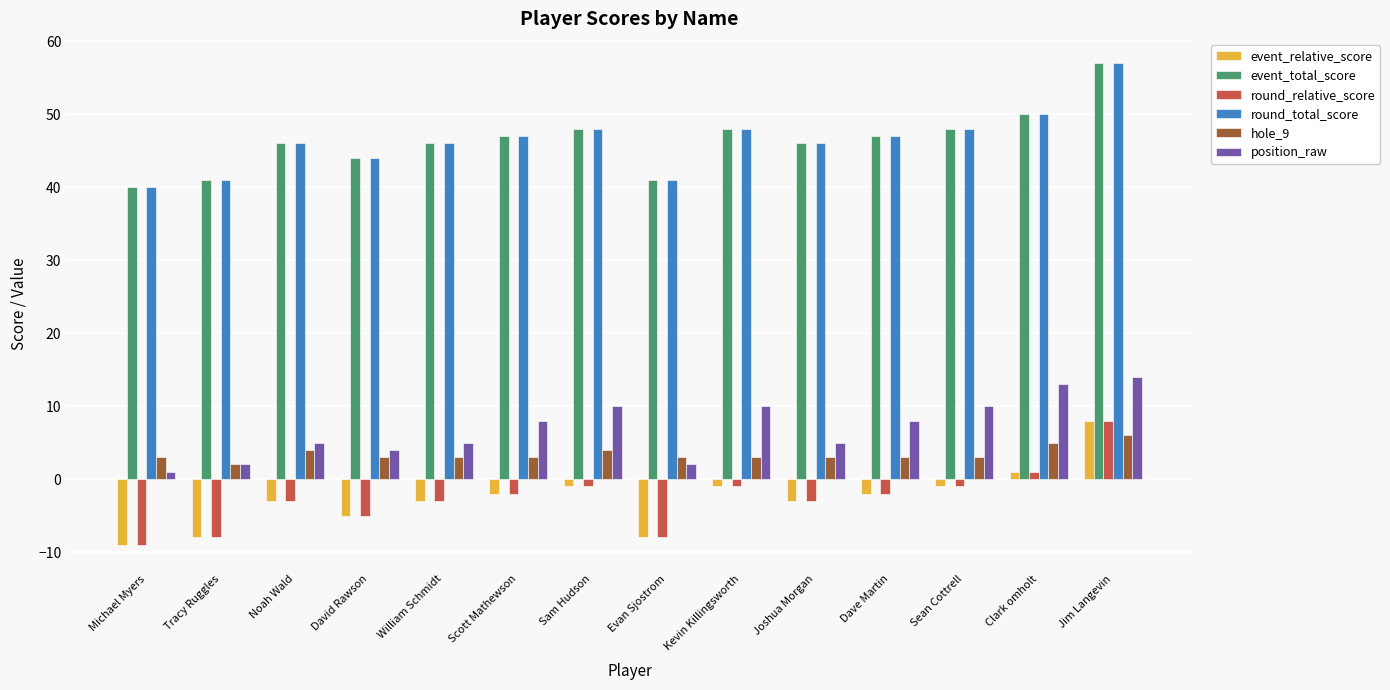

What is the label of the 9th bar from the left?

Kevin Killingsworth